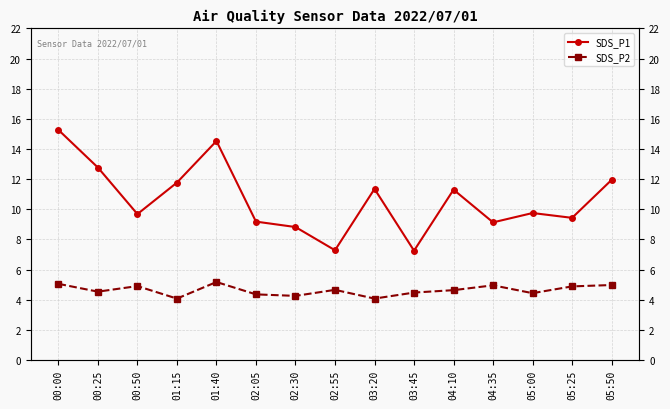

Count the number of data series in this chart.

2